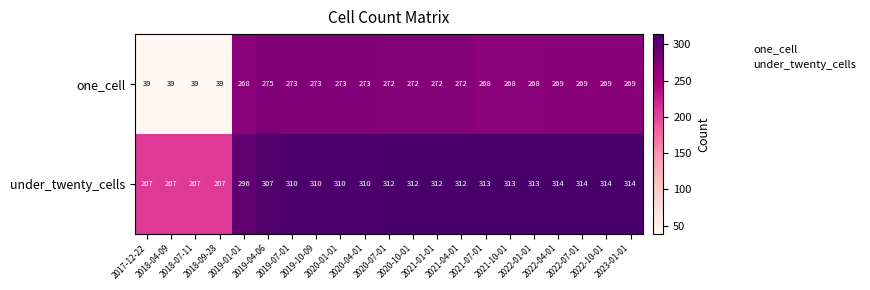

What is the average value of the under_twenty_cells series?

291